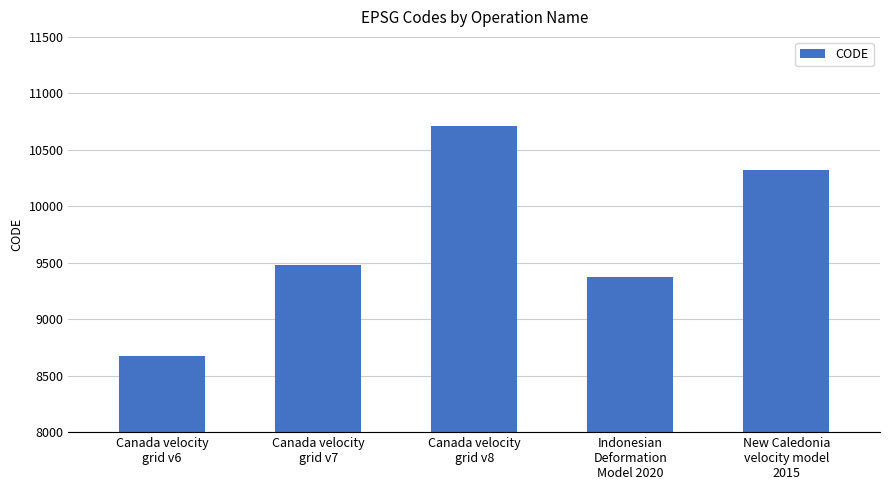

The chart shows a value of 5645 at Indonesian
Deformation
Model 2020. True or false?

False